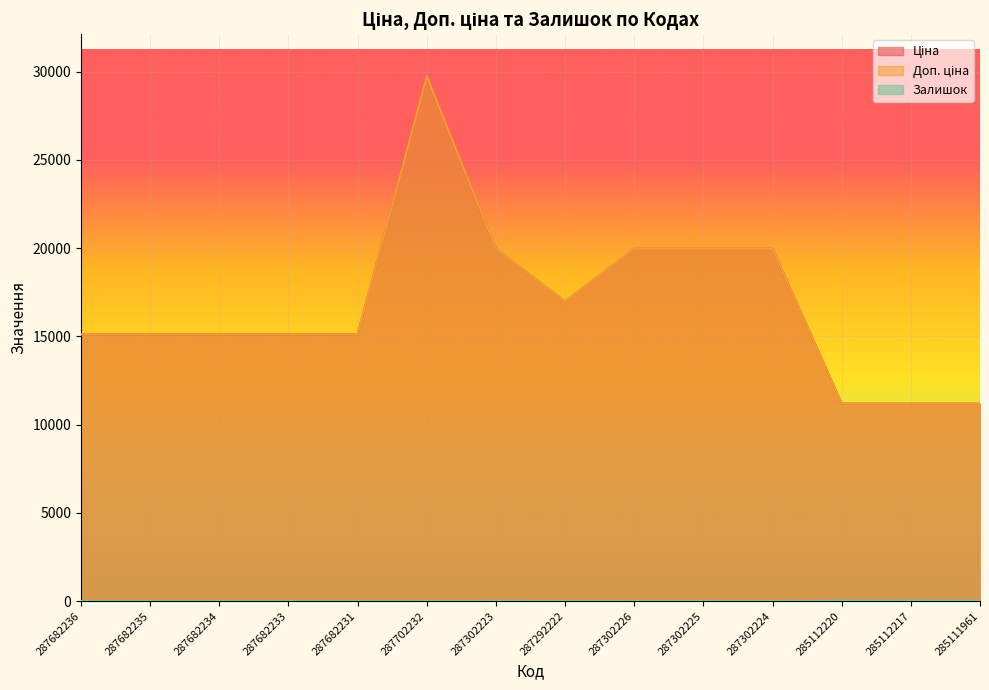

Is it true that Залишок equals 17.0 at 285112217?

True